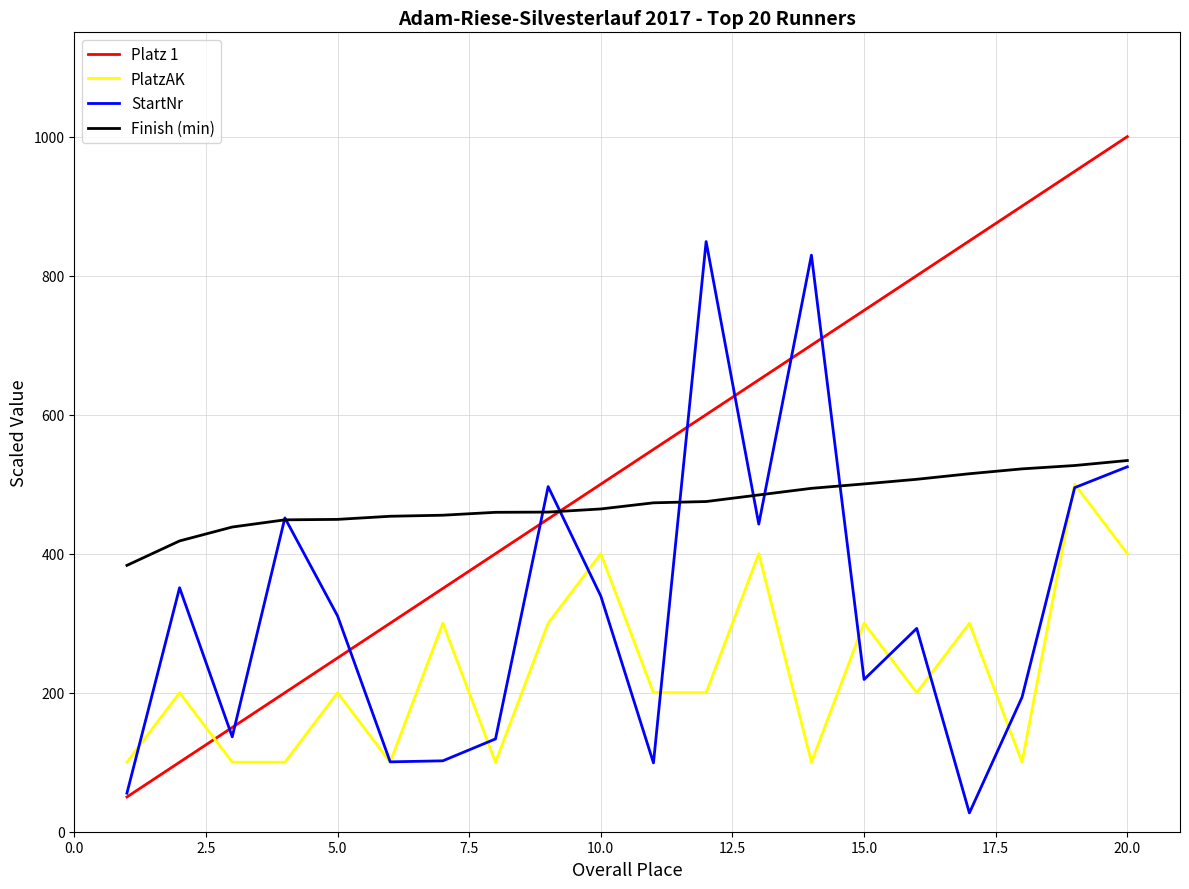

How many interior local peaks does the PlatzAK series have?

8